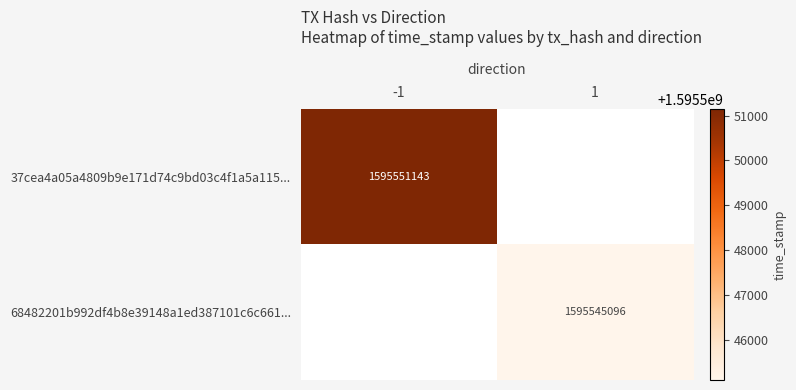

What is the minimum value for 37cea4a05a4809b9e171d74c9bd03c4f1a5a115...?

1595551143.0